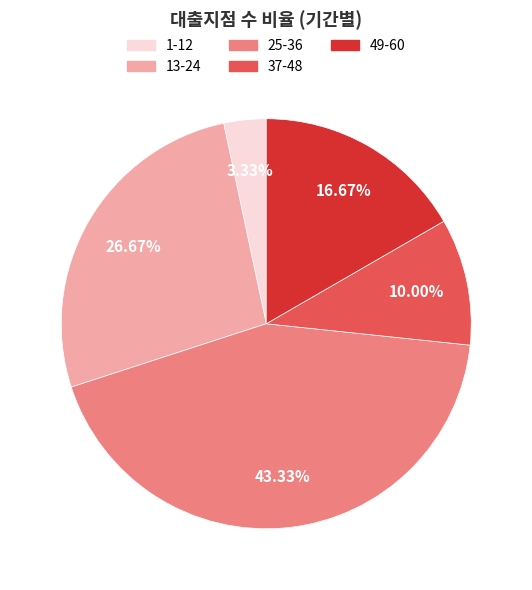

What is the ratio of the value at 37-48 to the value at 1-12?

3.0